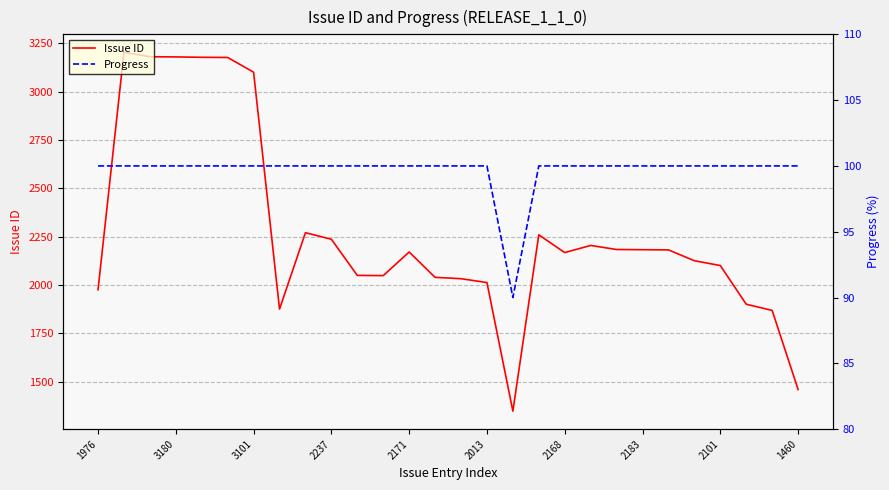

True or false: Issue ID and Progress intersect in this chart.

False